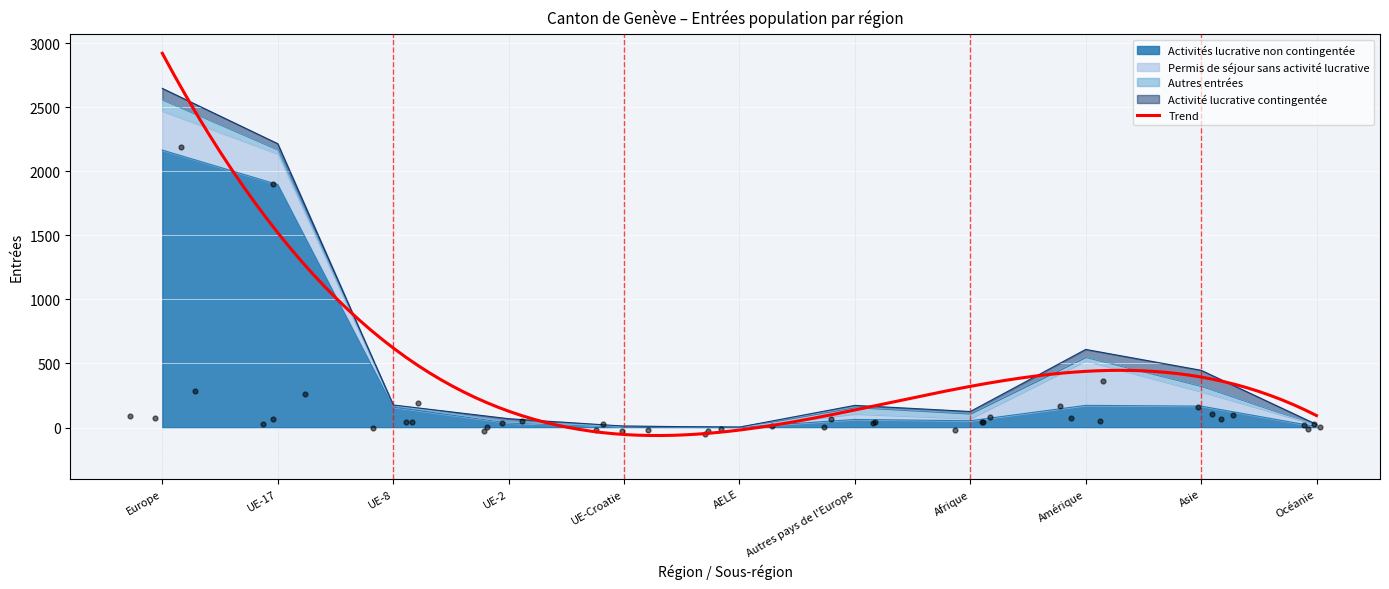

Which category has the highest value in the Activités lucrative non contingentée series?

Europe